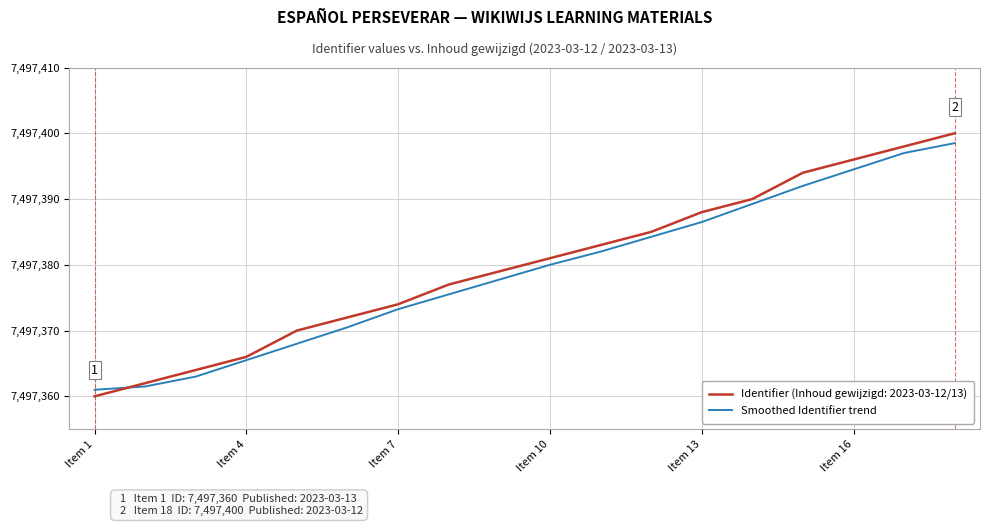

What is the smallest value displayed?

7497360.0